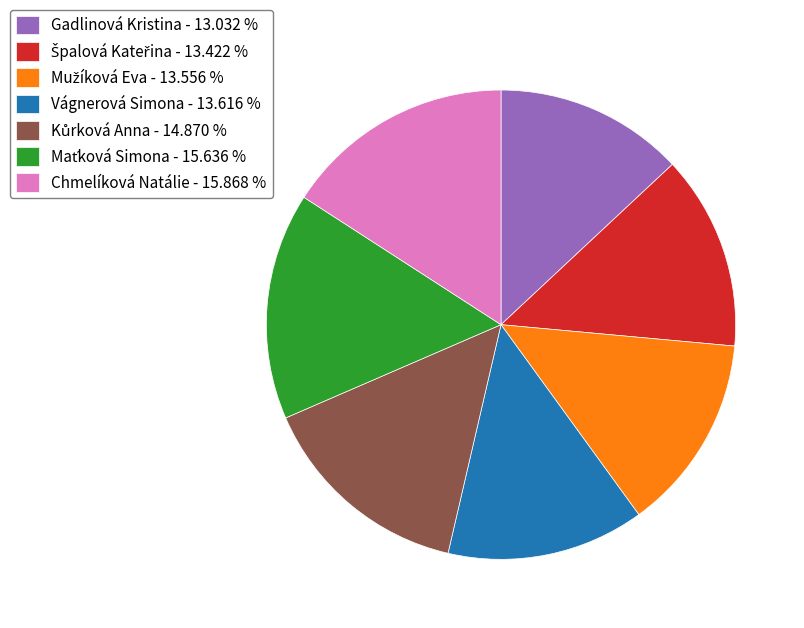

True or false: Chmelíková Natálie accounts for 24% of the total.

False